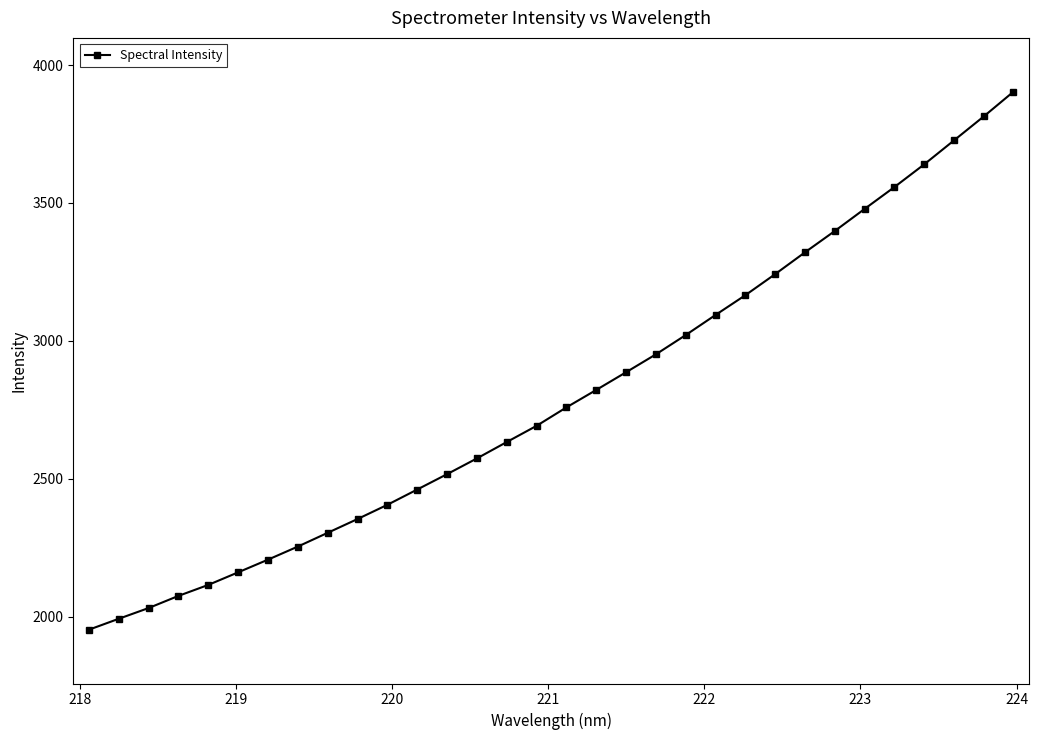

What is the maximum value shown in the chart?

3903.5